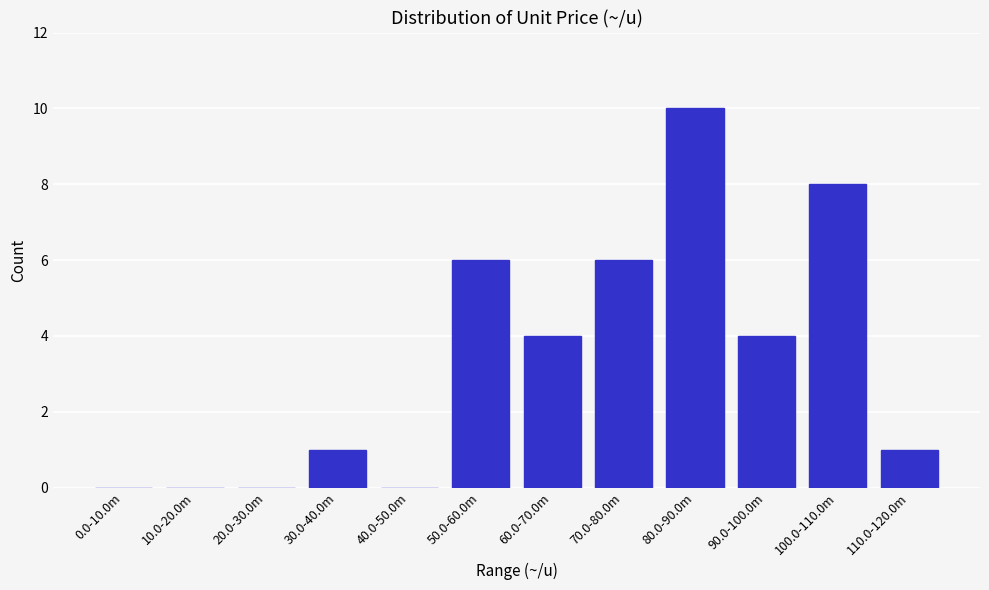

Reading left to right, extract all data points from this chart.

0.0-10.0m=0	10.0-20.0m=0	20.0-30.0m=0	30.0-40.0m=1	40.0-50.0m=0	50.0-60.0m=6	60.0-70.0m=4	70.0-80.0m=6	80.0-90.0m=10	90.0-100.0m=4	100.0-110.0m=8	110.0-120.0m=1